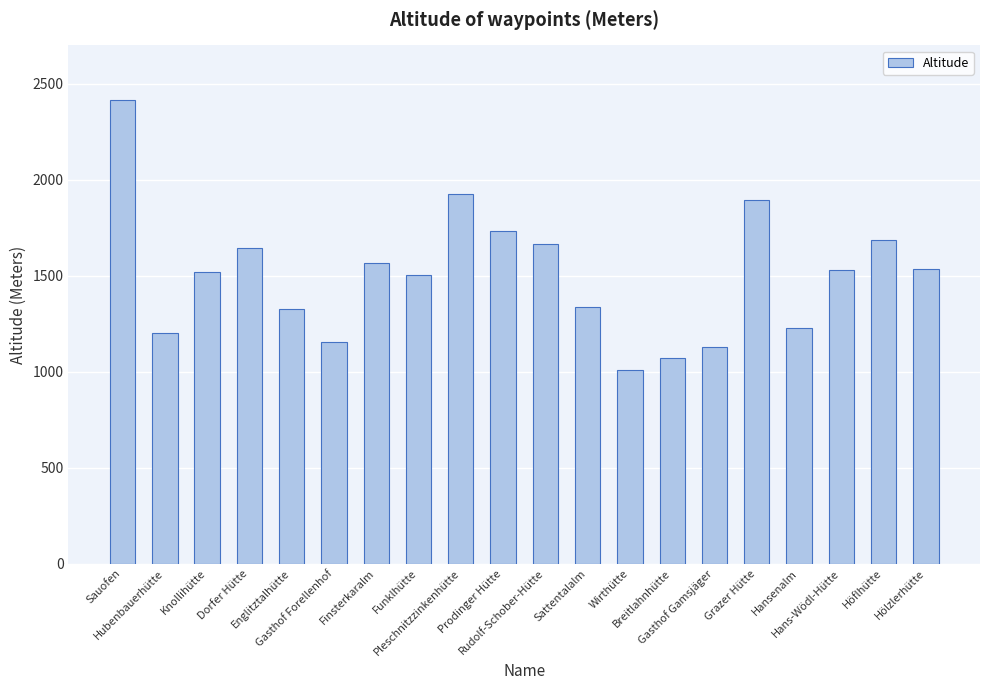

What is the value of the 8th bar from the left?

1503